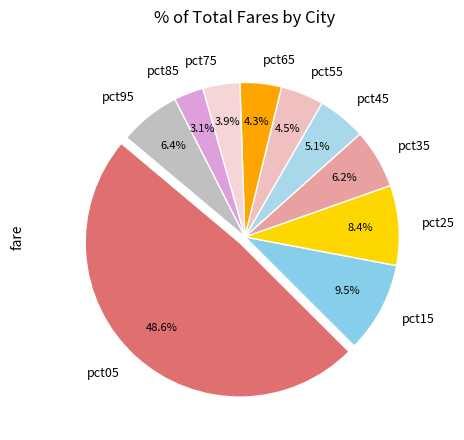

How many segments does this pie chart have?

10